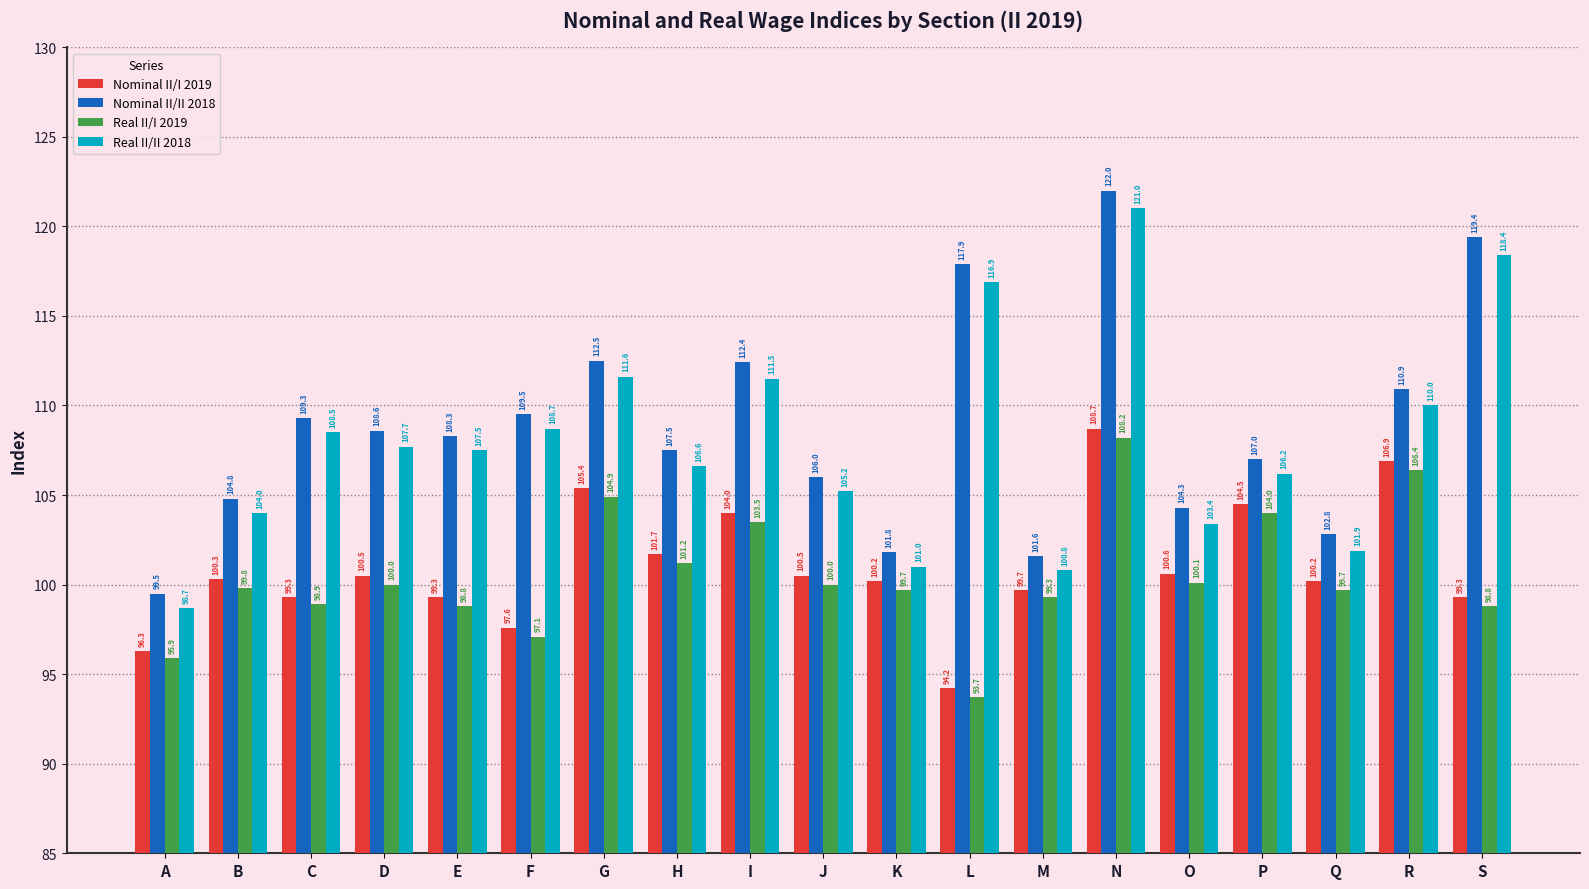

At which label is Nominal II/II 2018 closest to 110?

F